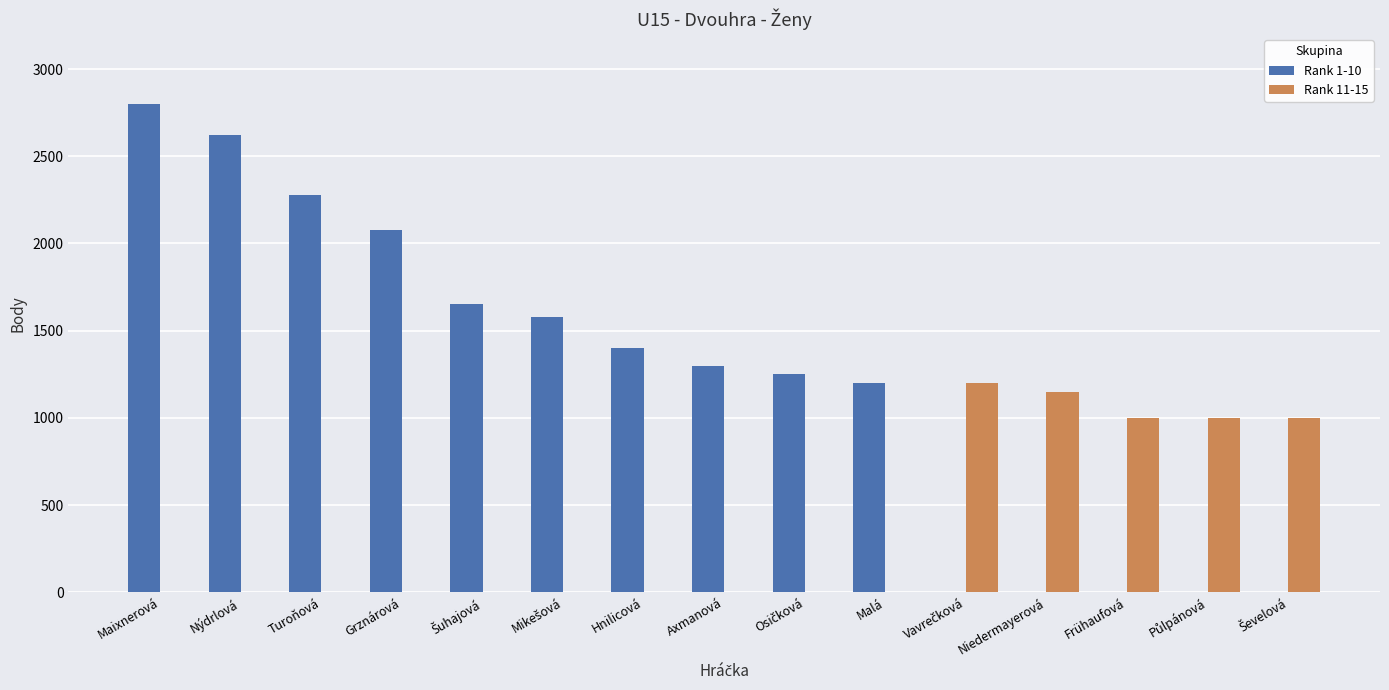

What is the total value across all series at Maixnerová?

2800